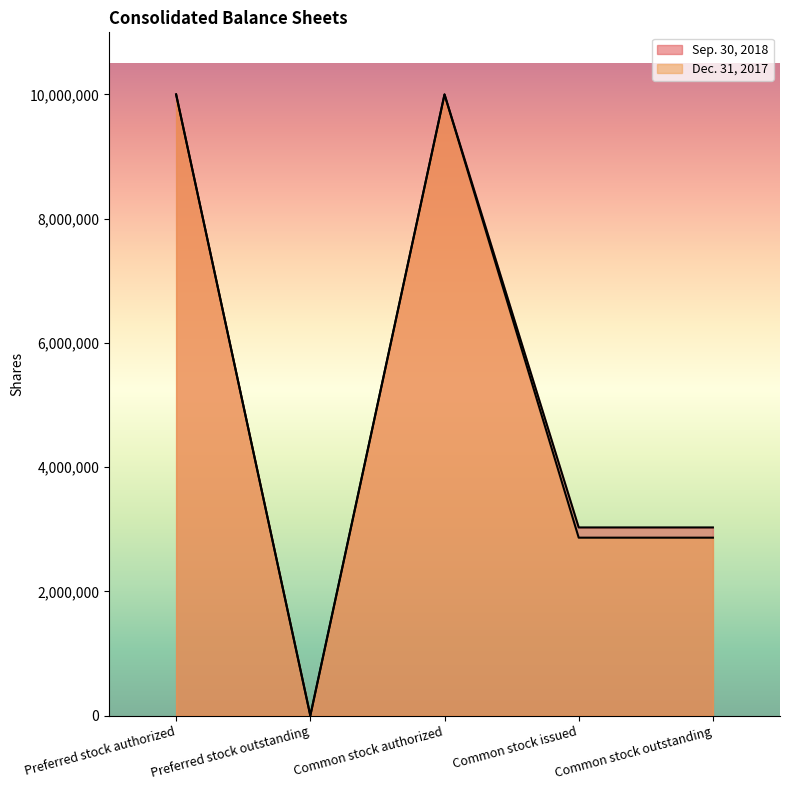

What is the value of the Sep. 30, 2018 point at the 1st from the left?

10000000